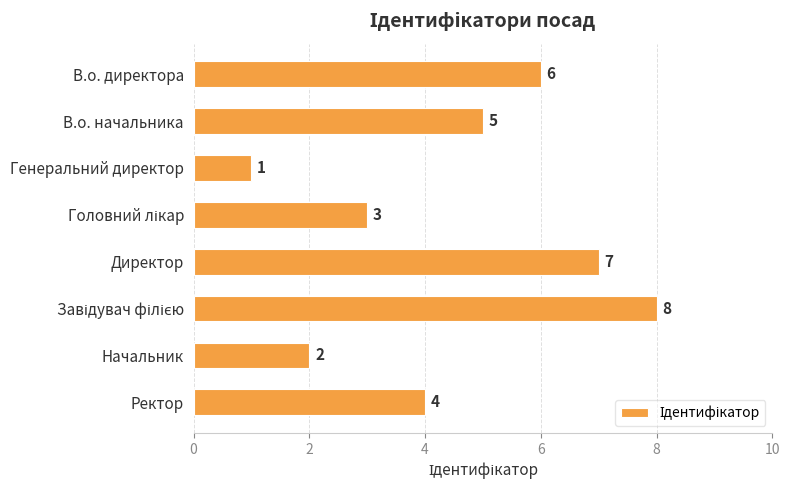

Is it true that the value at Генеральний директор is 1?

True